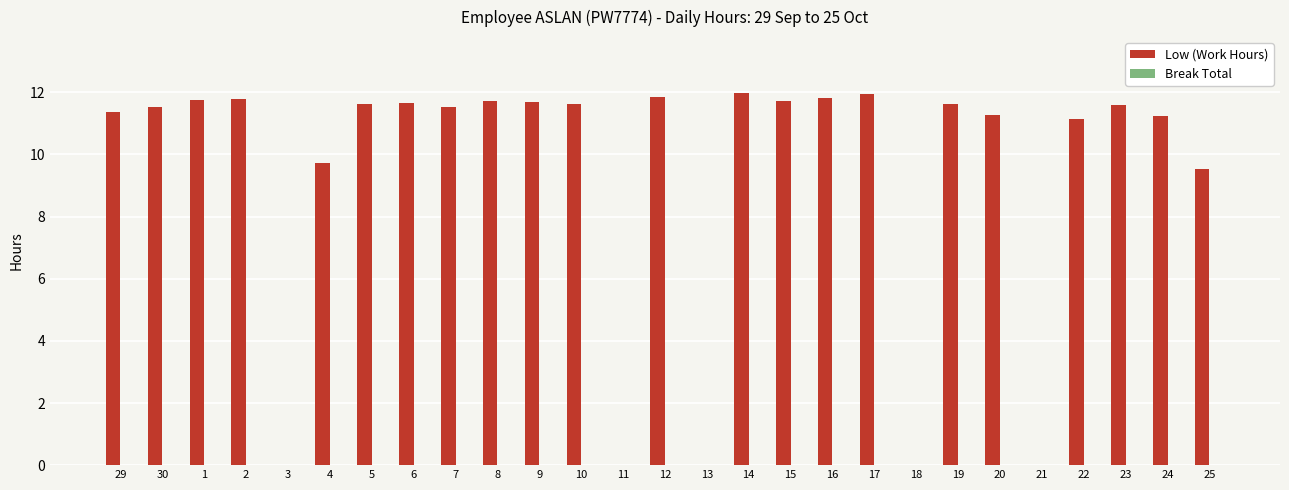

What is the sum of all values?

251.7